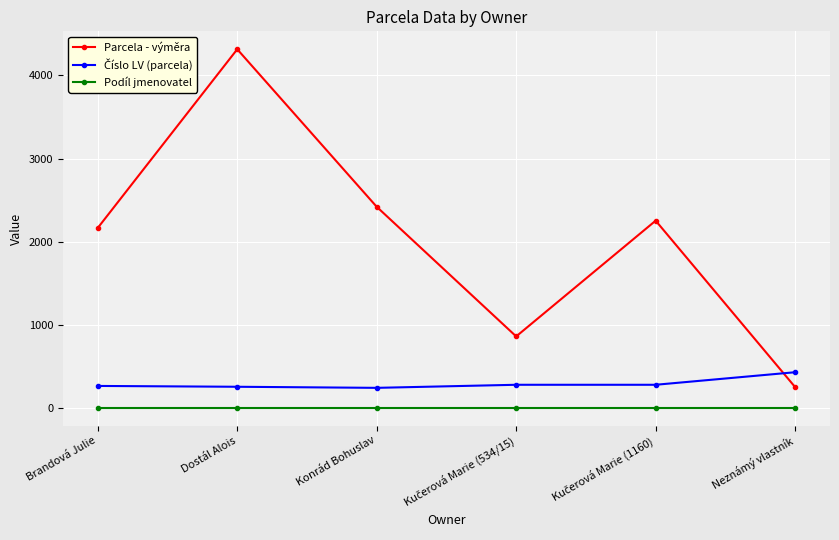

Which series has the largest total across all categories?

Parcela - výměra